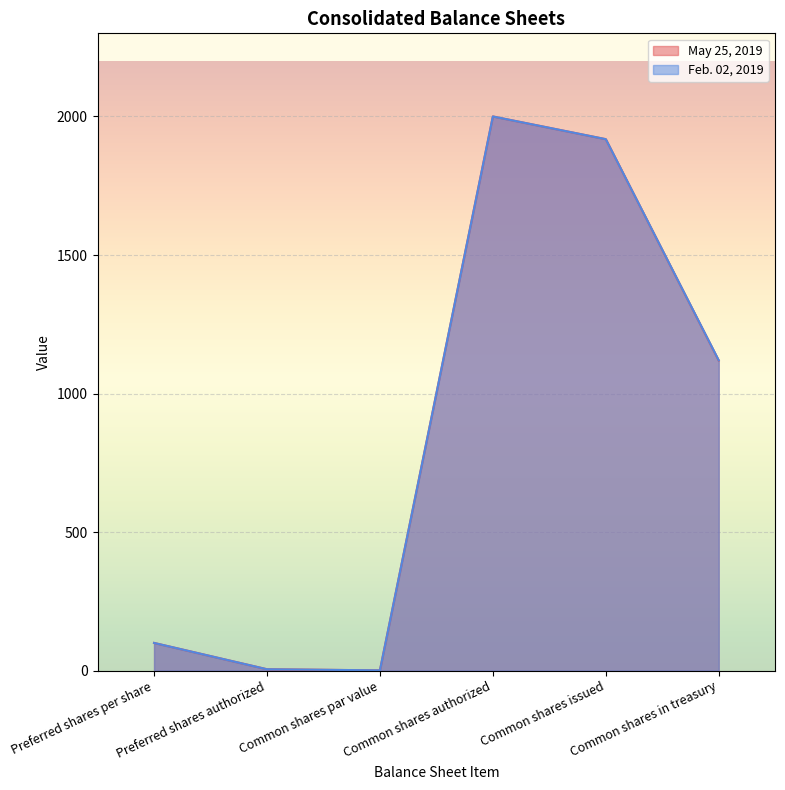

True or false: May 25, 2019 and Feb. 02, 2019 cross at least once.

False